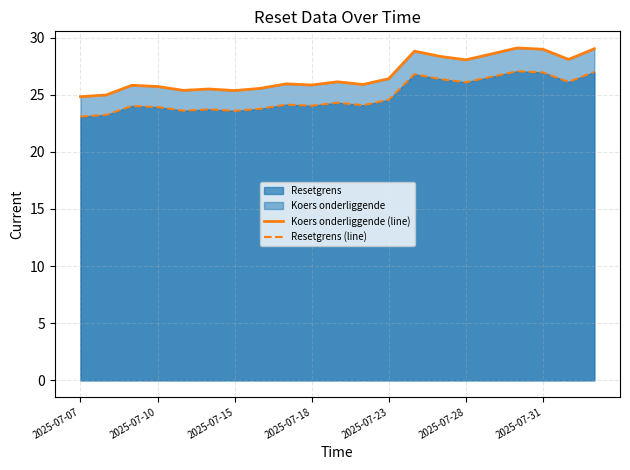

What is the total value across all series at 2025-07-23?

51.0